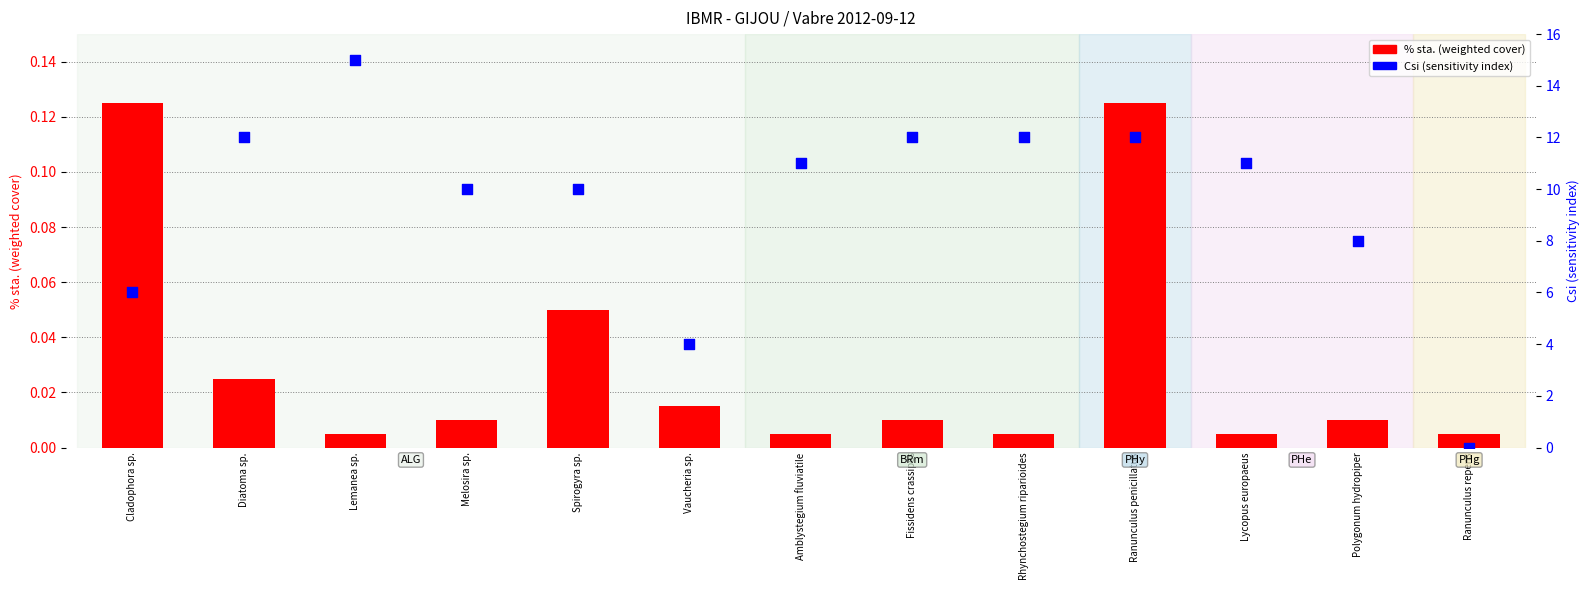

At which category is the sum across all series the highest?

Lemanea sp.